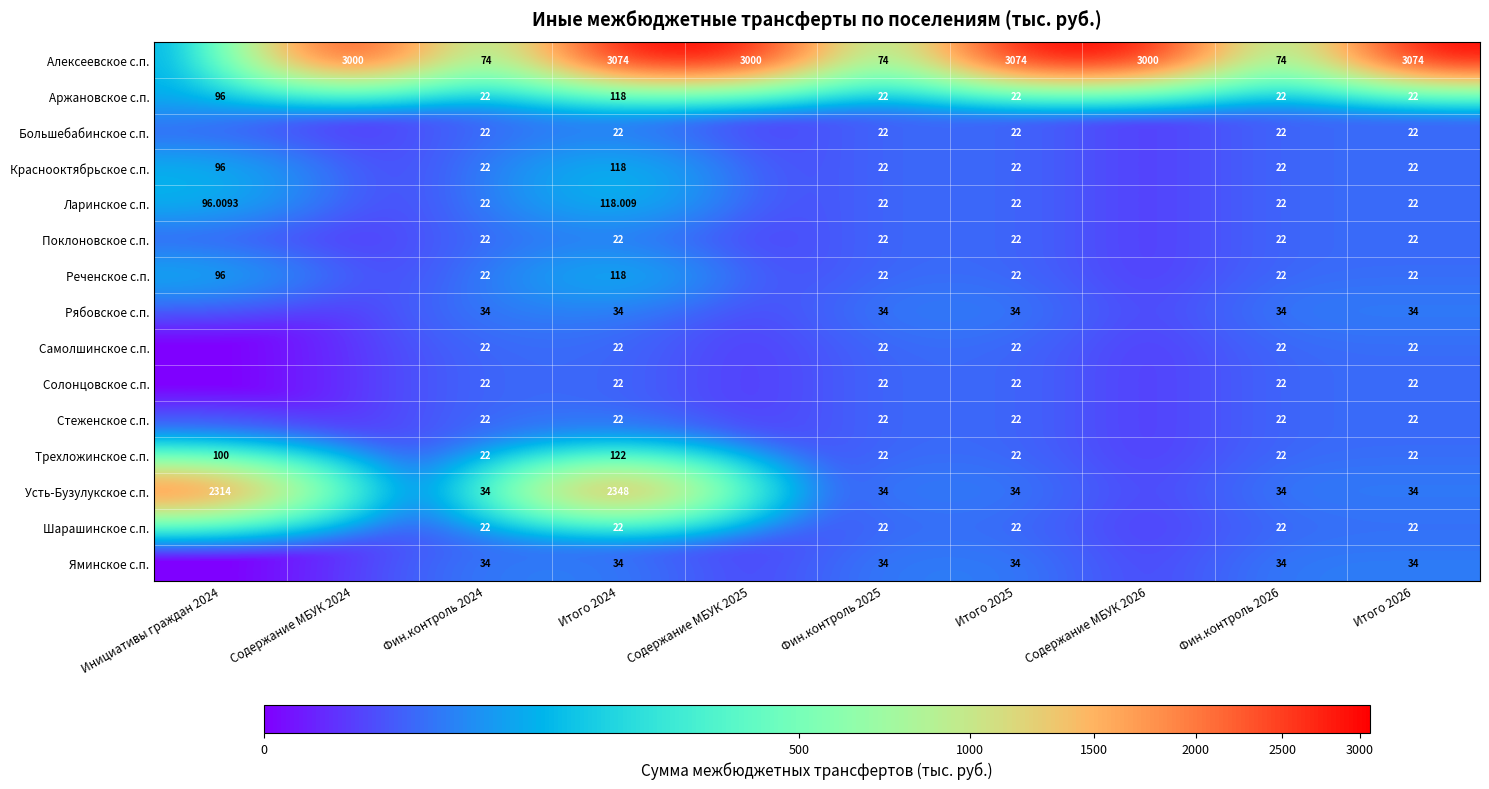

Between Итого 2025 and Содержание МБУК 2026, which is larger?

Итого 2025